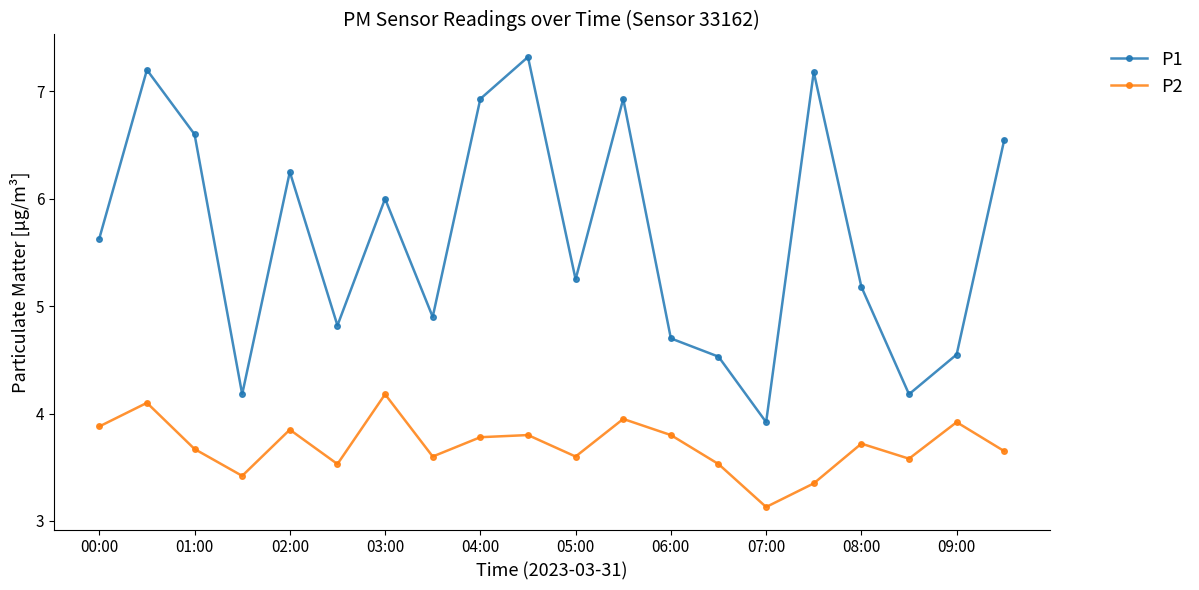

Rank the series by their maximum value, from lowest to highest.

P2, P1